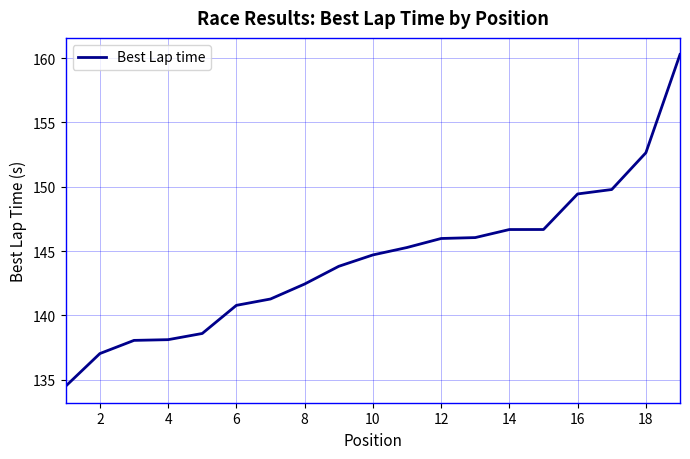

What is the difference between the maximum and minimum values?

25.8